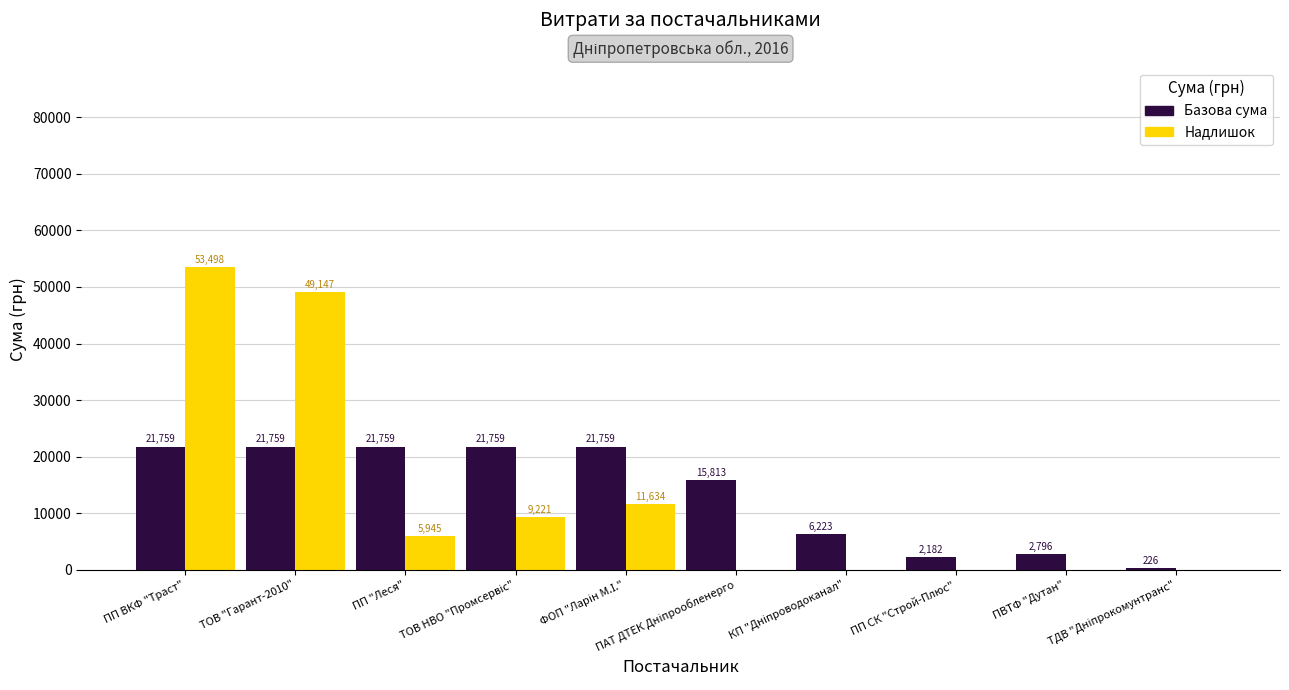

Which series has the largest total across all categories?

Базова сума